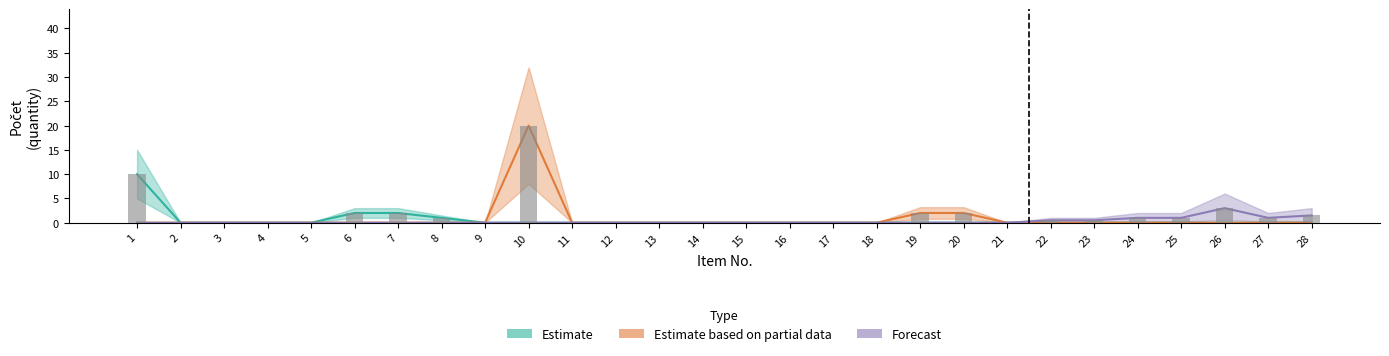

Are the bars horizontal?

No